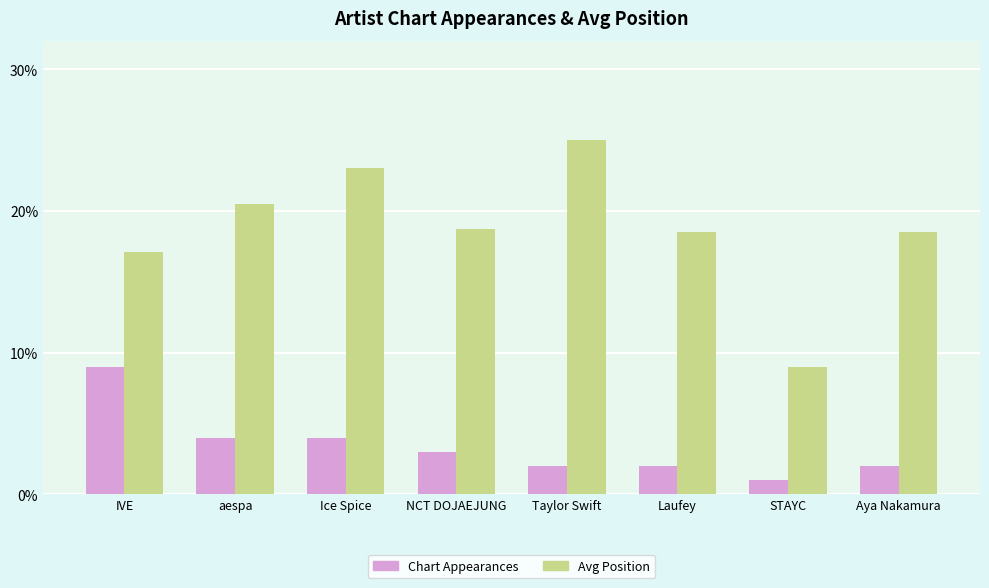

What is the lowest value of the Chart Appearances series?

1.0